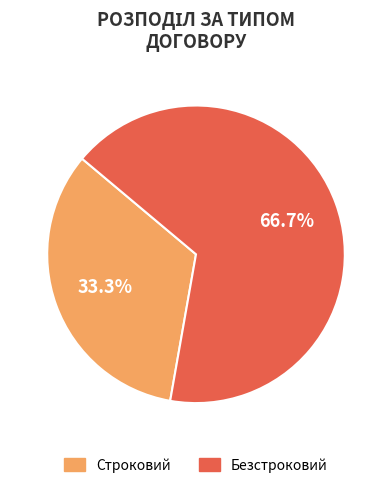

Combined, what portion of the pie is Строковий and Безстроковий?

100.0%